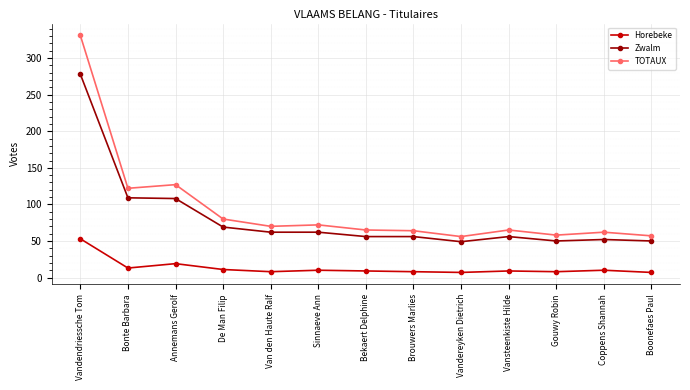

What is the lowest value of the Zwalm series?

49